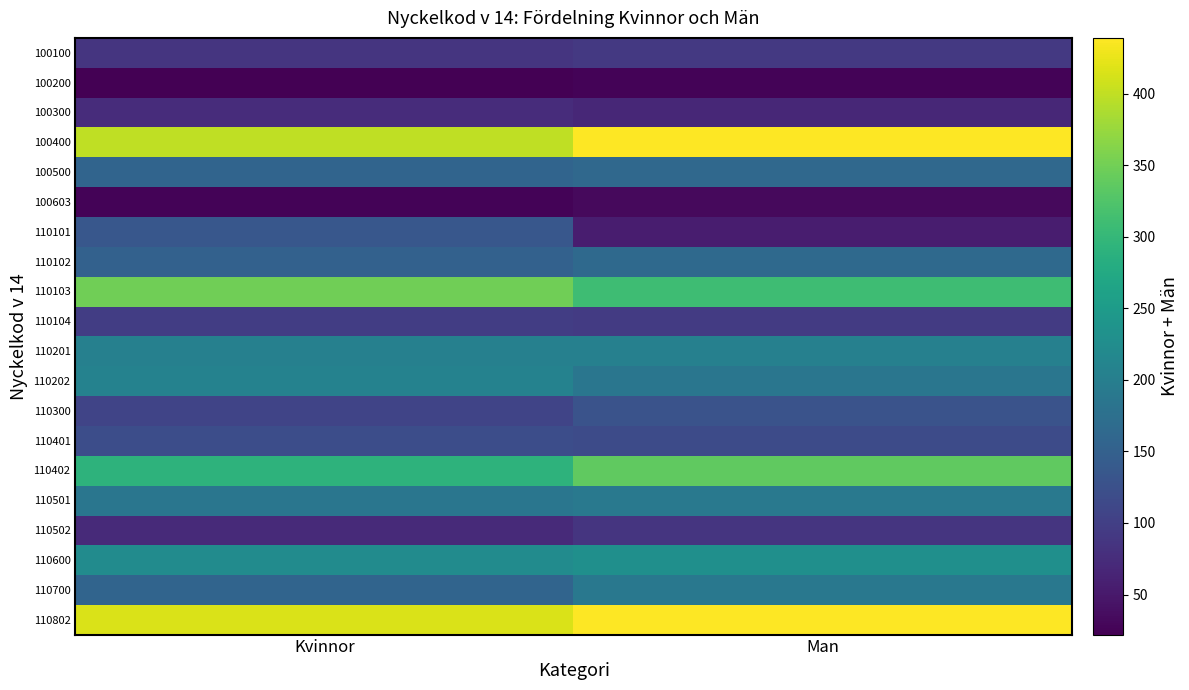

How many data points does each series have?

2